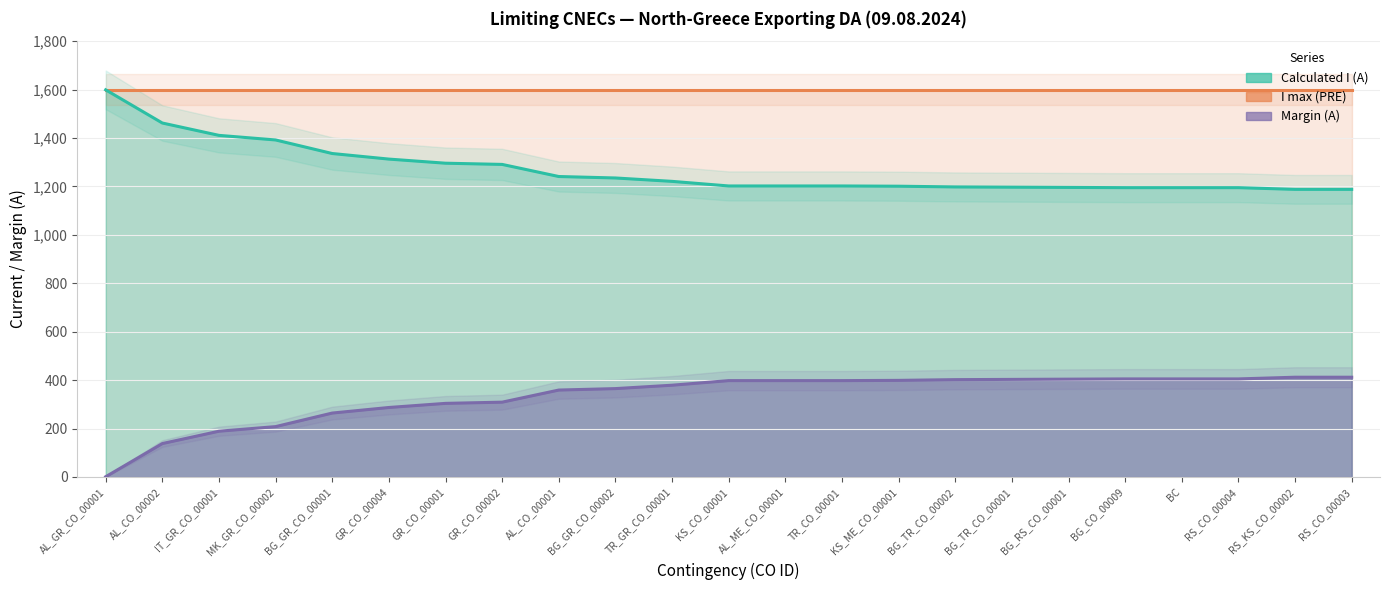

What is the average value of the Margin (A) series?

332